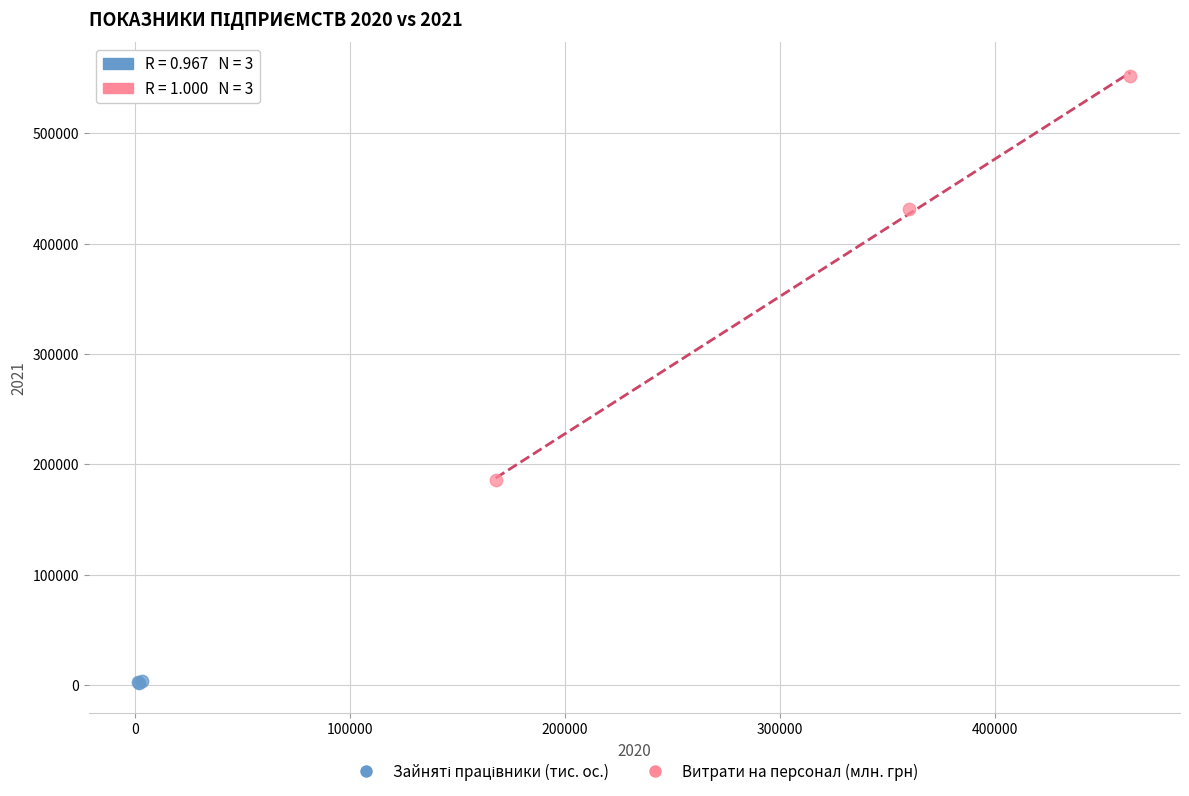

Which series has the widest spread of Y values?

Витрати на персонал (млн. грн)